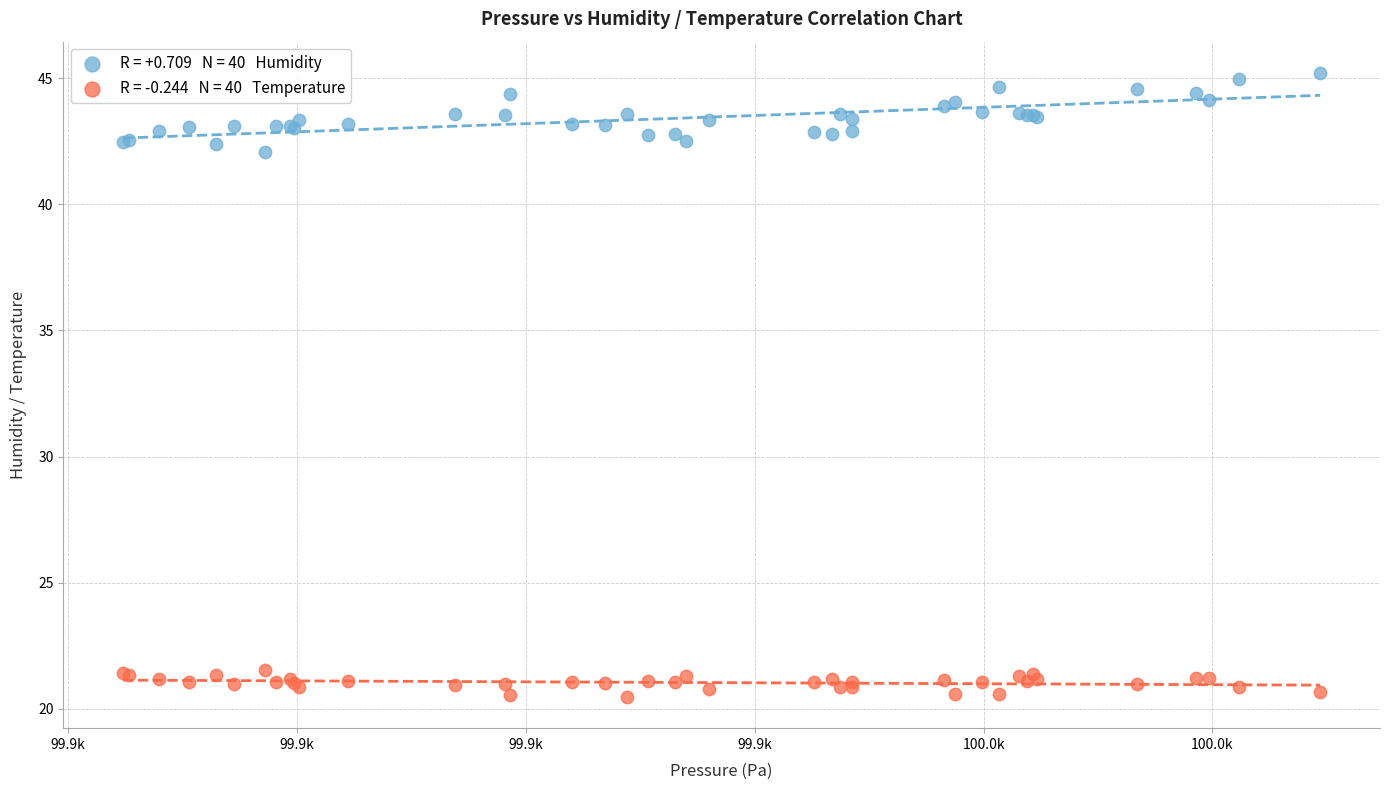

Across all series, what Y value is closest to 32?

42.1